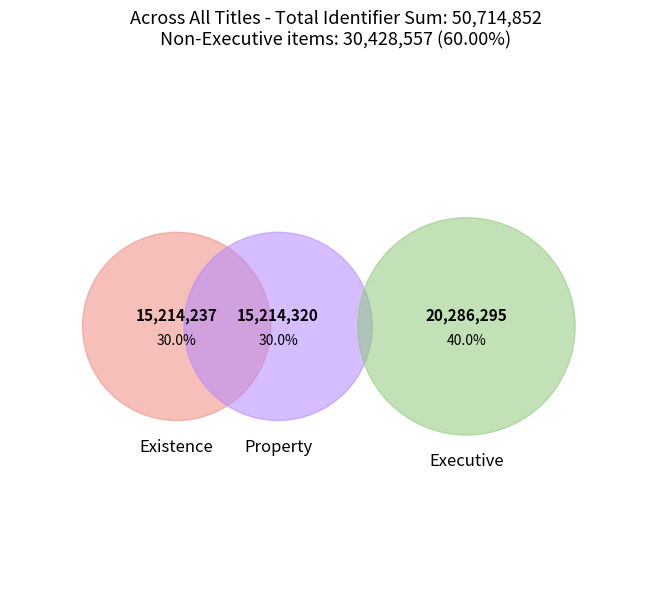

Is there any slice that represents more than half of the pie?

No